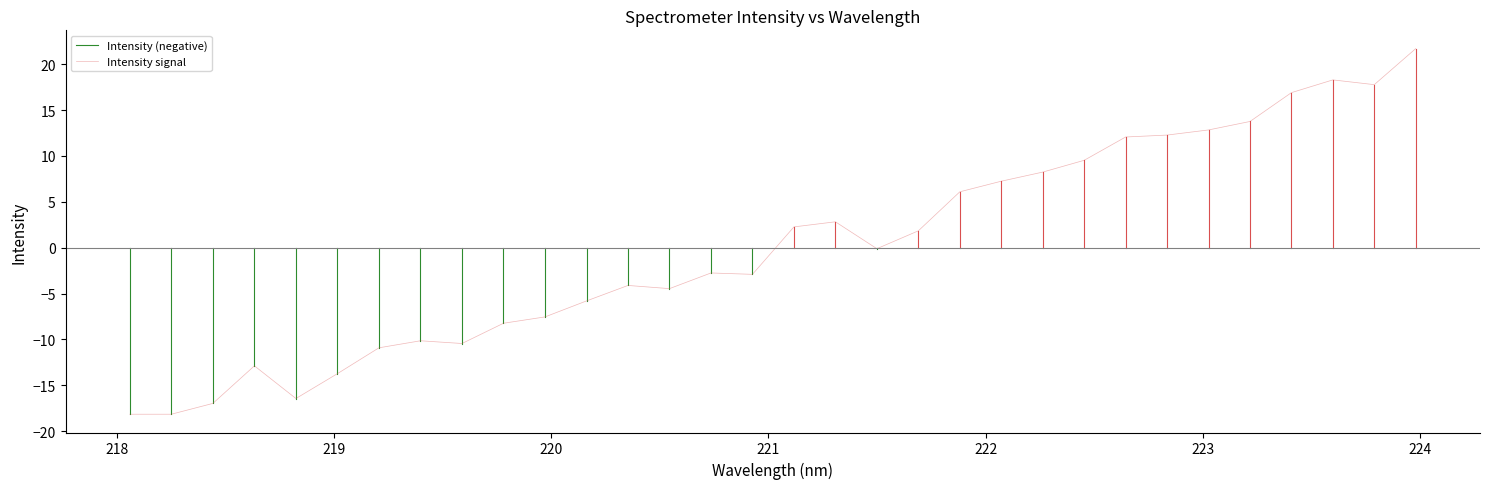

Between 220.9264 and 220.1623, which is larger?

220.9264